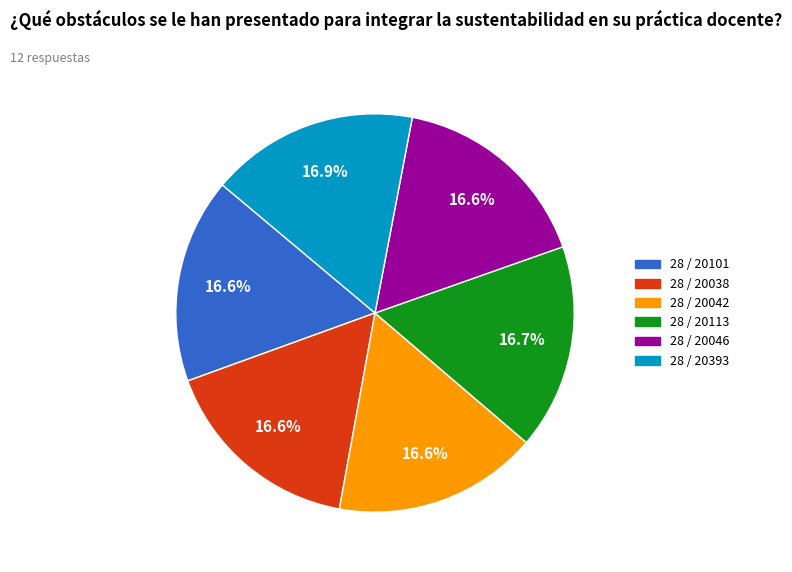

How many segments does this pie chart have?

6